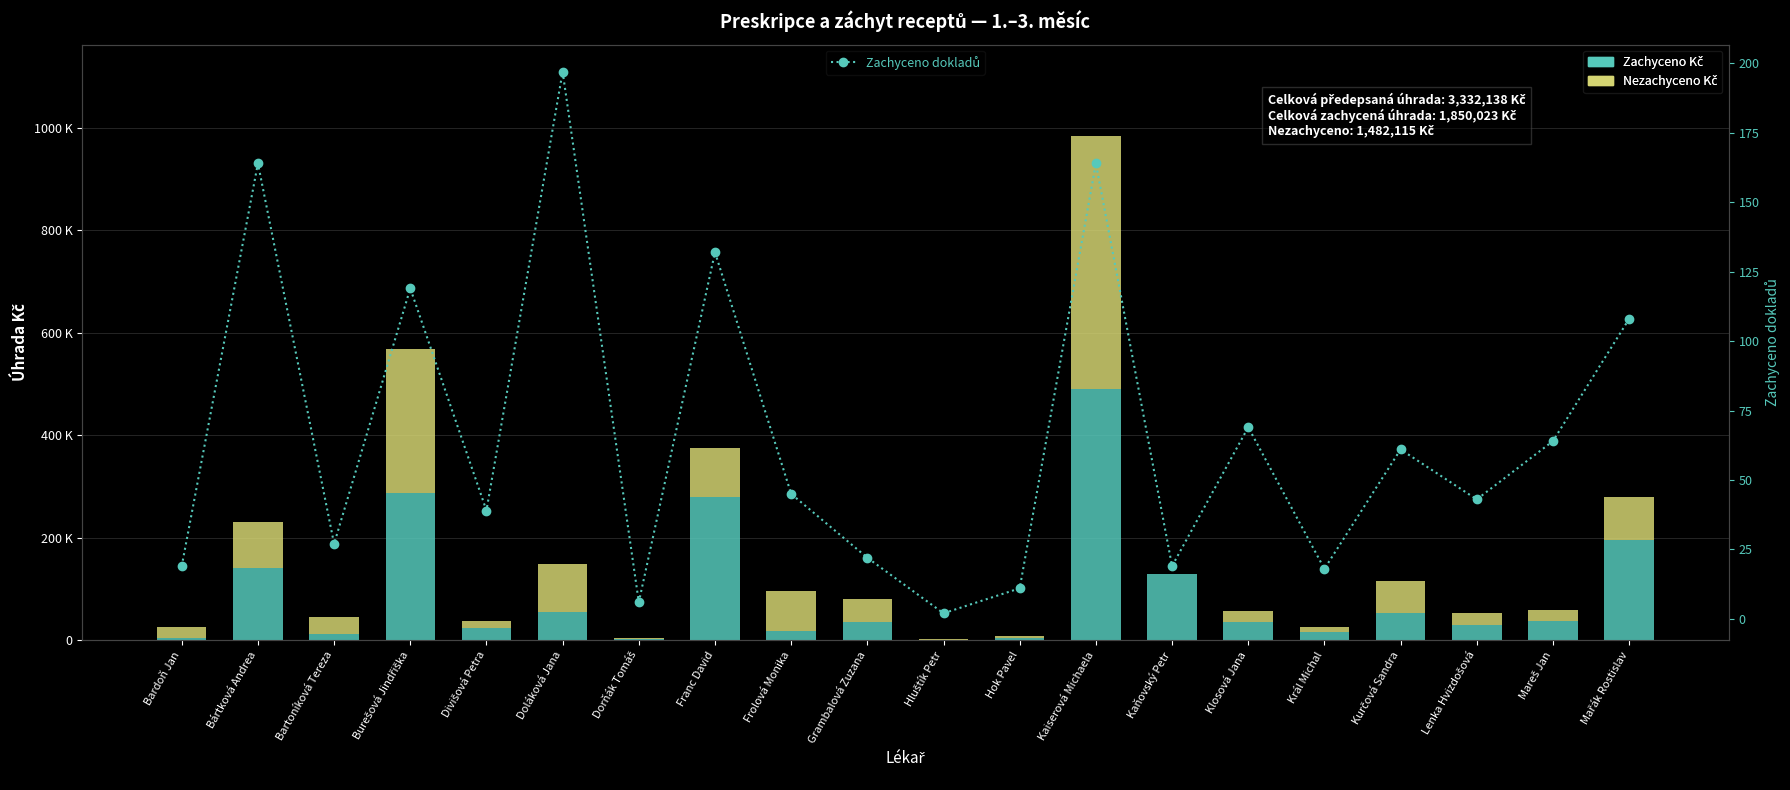

Rank the series at Divišová Petra from highest to lowest value.

Zachyceno Kč, Nezachyceno Kč, Zachyceno dokladů